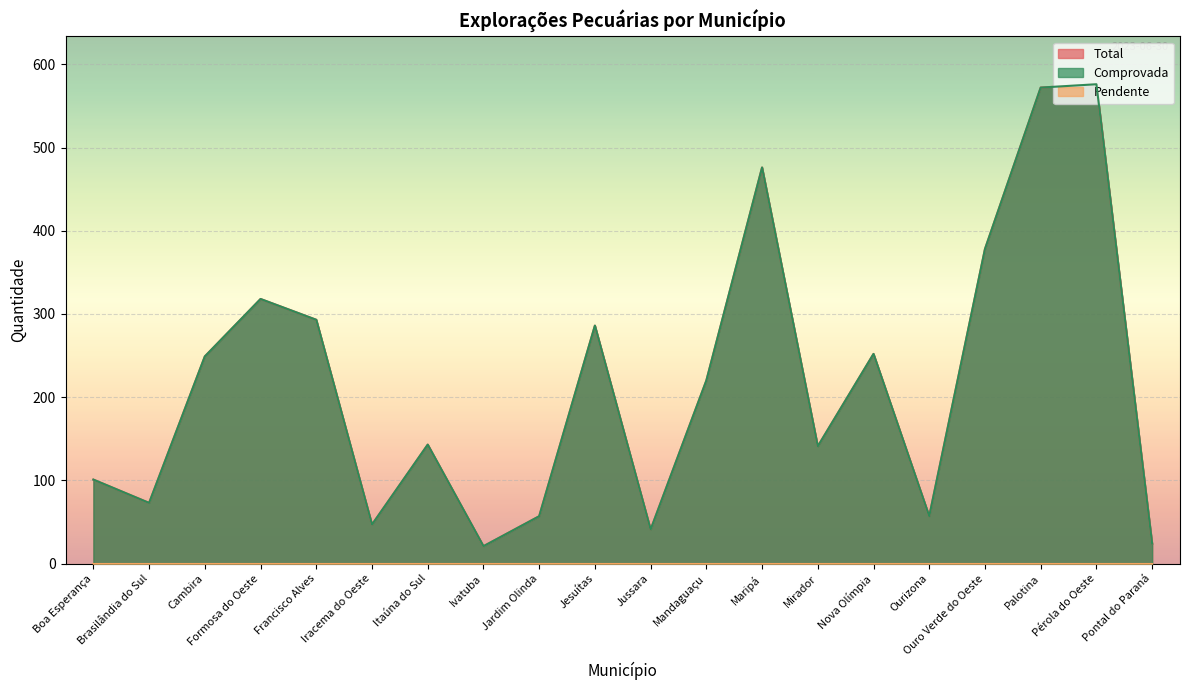

At which category does Total reach its first local peak?

Formosa do Oeste